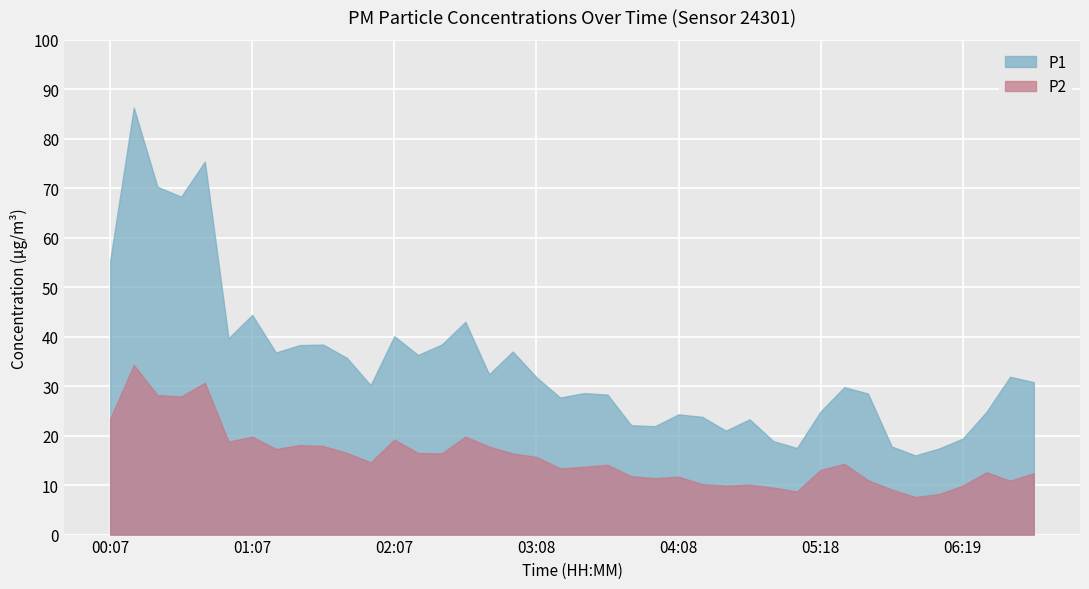

Where does the P2 series first go above 14?

00:07